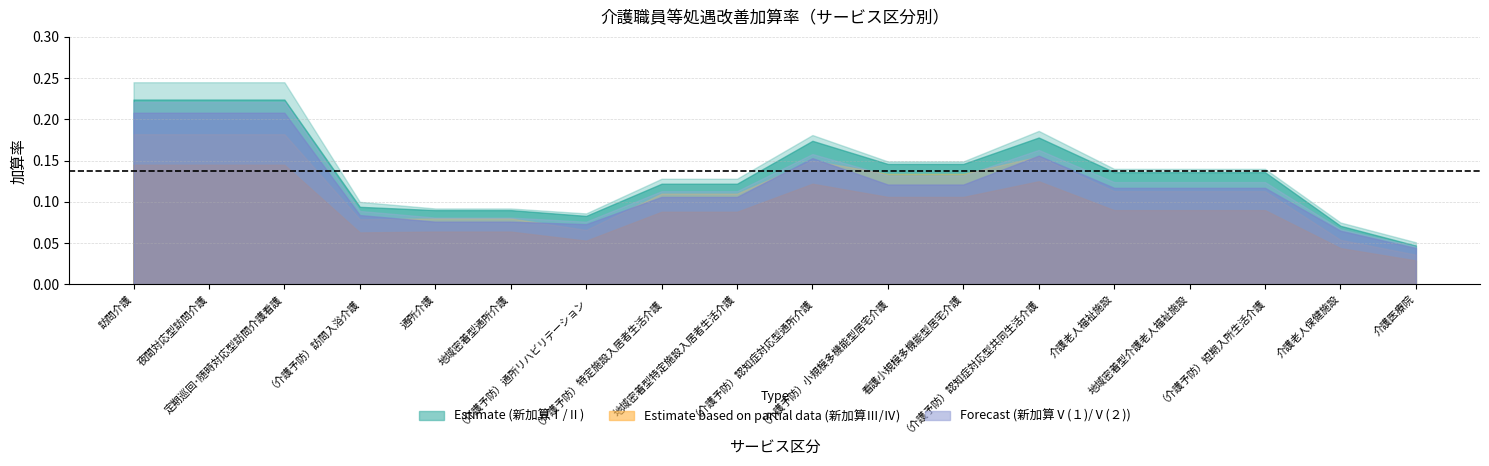

Is it true that 新加算Ⅴ(２) equals 0.2 at 訪問介護?

True